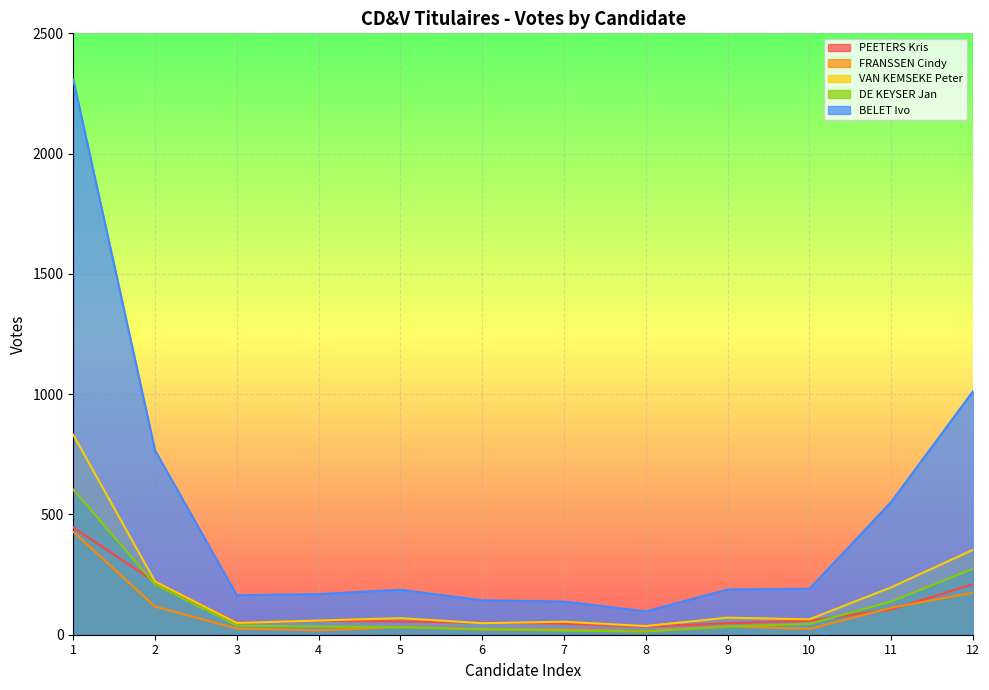

Where is DE KEYSER Jan nearest to the value 308?

12